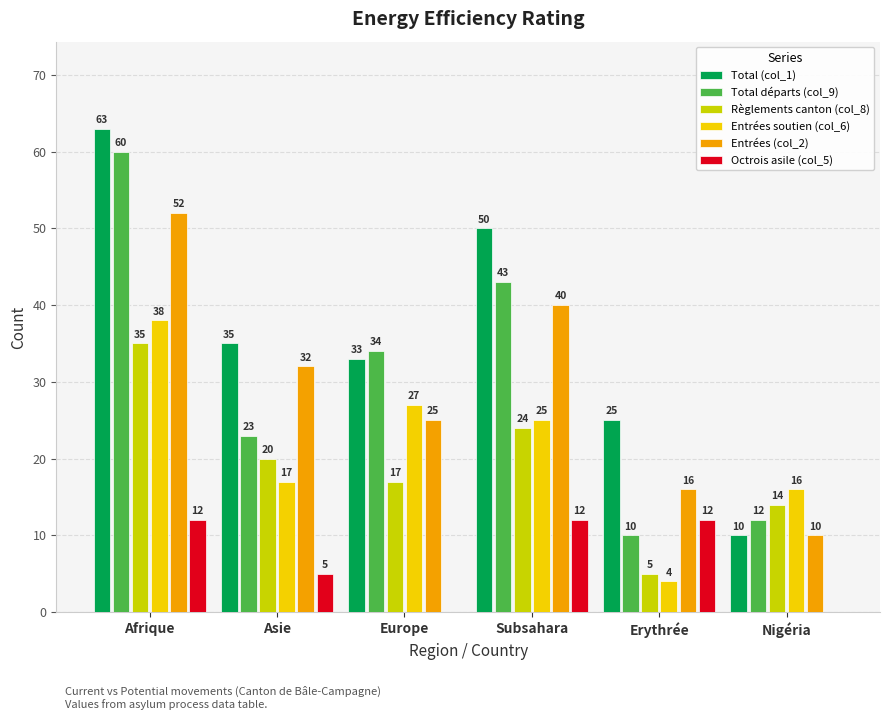

How many series are shown in this chart?

6